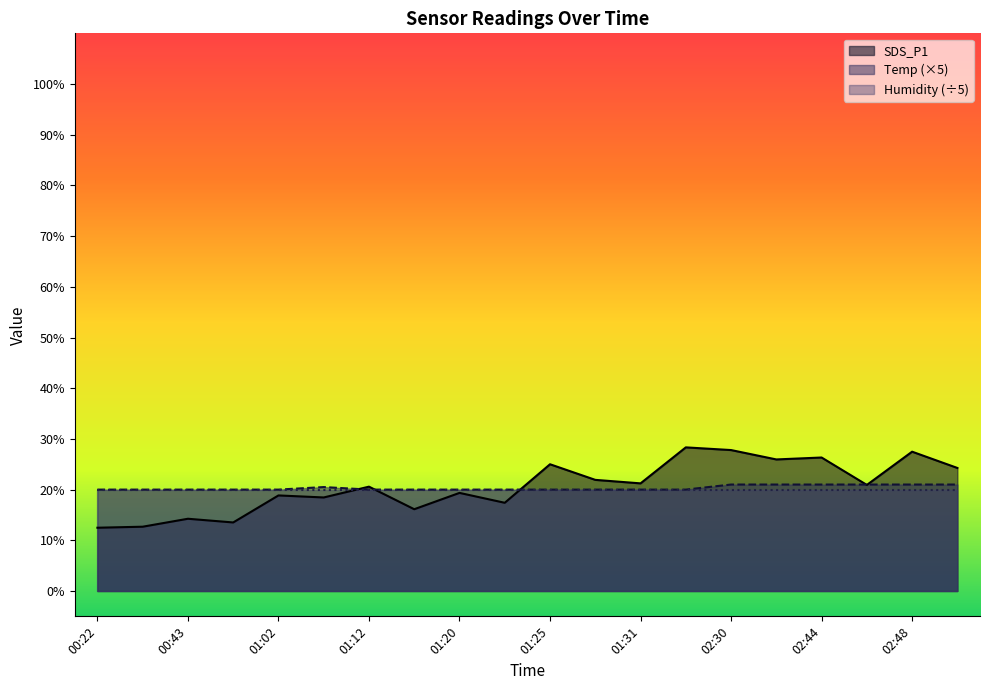

At 00:24, list the series in order from smallest to largest.

SDS_P1, Temp